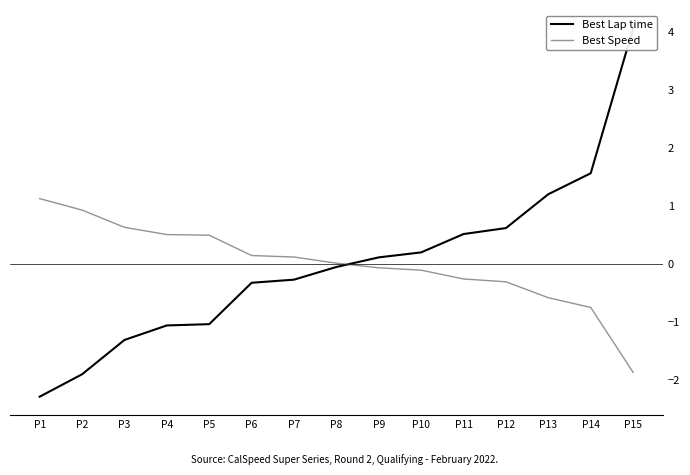

The value of Best Lap time at P1 is -3.1. True or false?

False